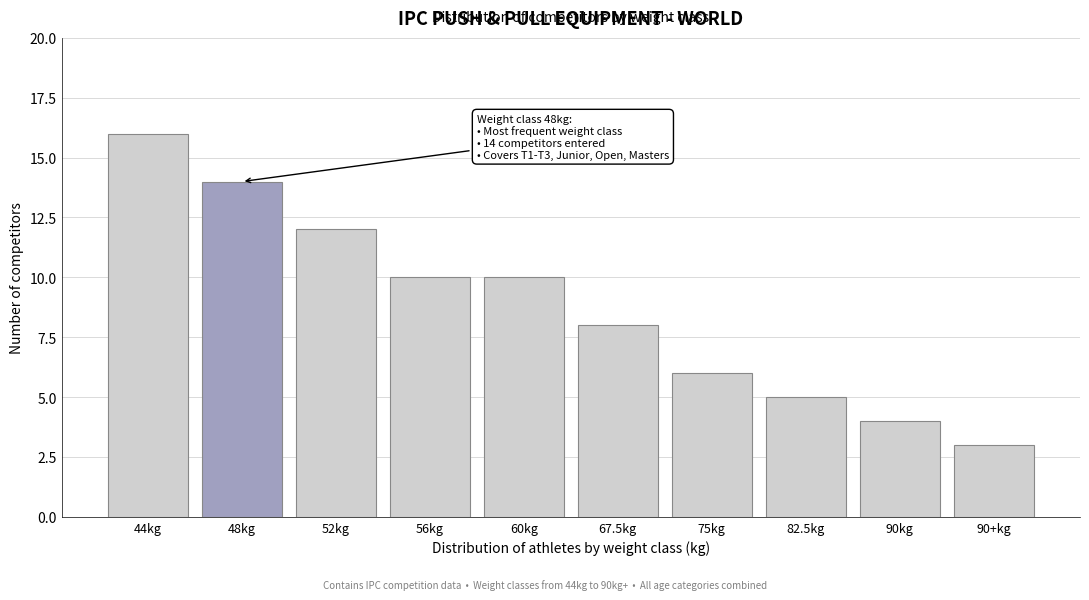

Reading left to right, what are all the values shown in this chart?

44kg=16	48kg=14	52kg=12	56kg=10	60kg=10	67.5kg=8	75kg=6	82.5kg=5	90kg=4	90+kg=3